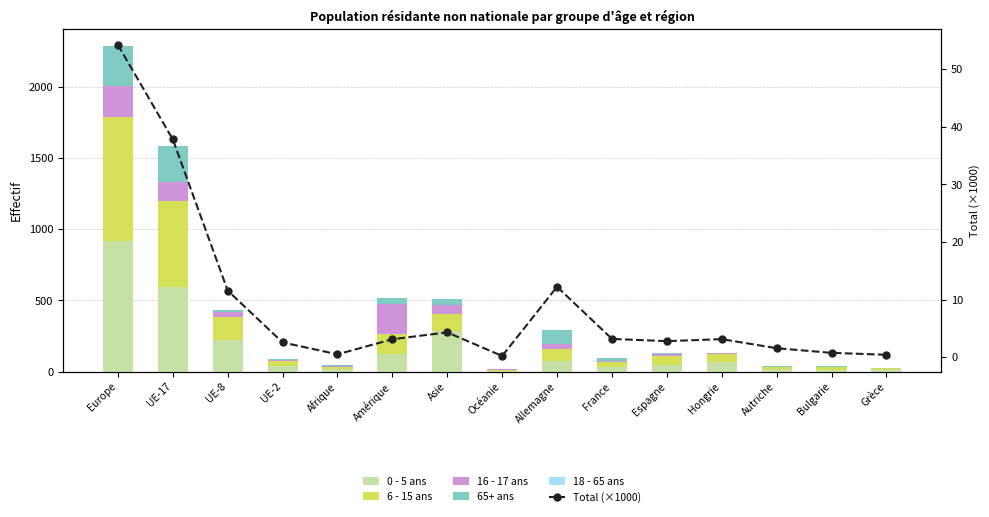

At which label does 18 - 65 ans first exceed 26?

Europe